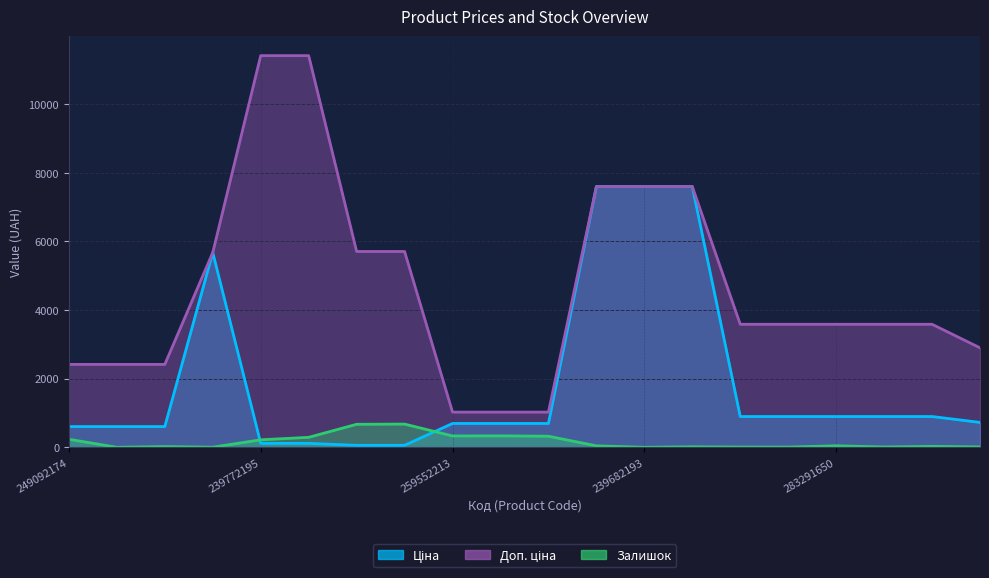

Count the number of data series in this chart.

3